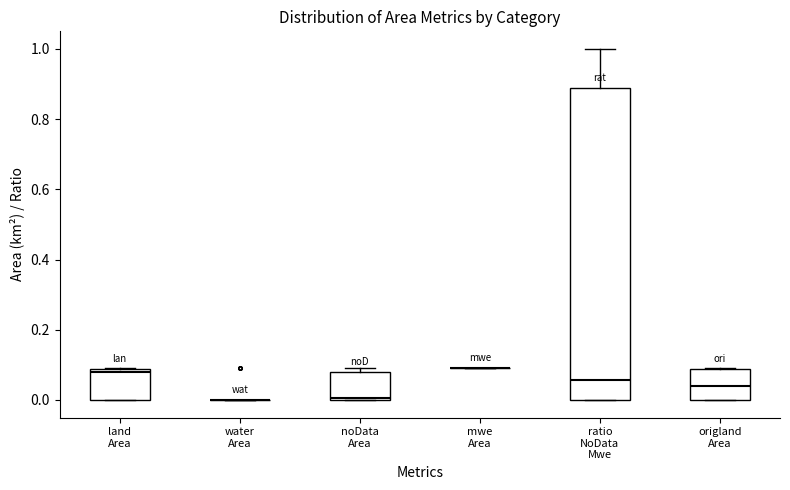

Reading left to right, transcribe this box plot: for each box, give where its median line is, the range the box spans, and where its two whiskers end, as read against the y-axis. The values are not printed on the chart, so give them approximately, as read against the axis.

land Area: median 0.08 (just below the box's upper edge), box 0.00 to 0.08, whiskers 0.00 to 0.10
water Area: box collapsed to a line at 0.00, whiskers 0.00 to 0.00
noData Area: median 0.00, box 0.00 to 0.08, whiskers 0.00 to 0.10
mwe Area: box collapsed to a line at 0.10, whiskers 0.10 to 0.10
ratio NoData Mwe: median 0.06, box 0.00 to 0.88, whiskers 0.00 to 1.00
origland Area: median 0.04, box 0.00 to 0.08, whiskers 0.00 to 0.10